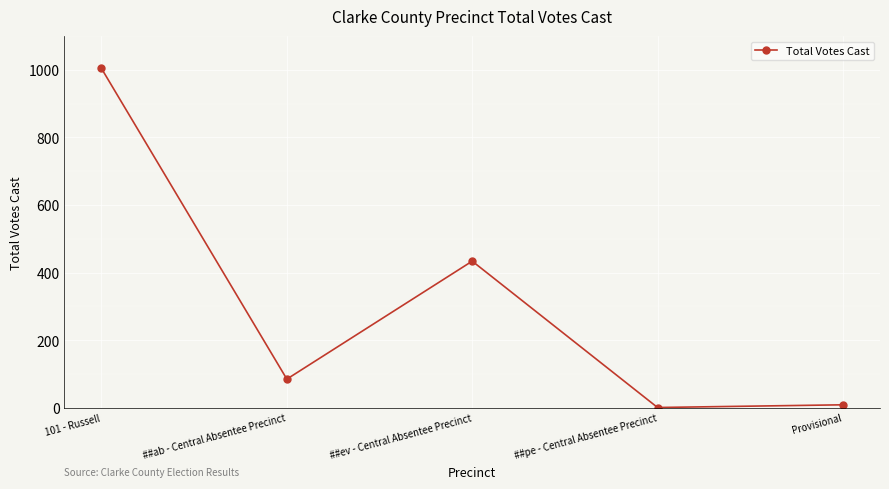

Reading right to left, list all the values displayed in this chart.

Provisional=9	##pe - Central Absentee Precinct=1	##ev - Central Absentee Precinct=434	##ab - Central Absentee Precinct=85	101 - Russell=1004